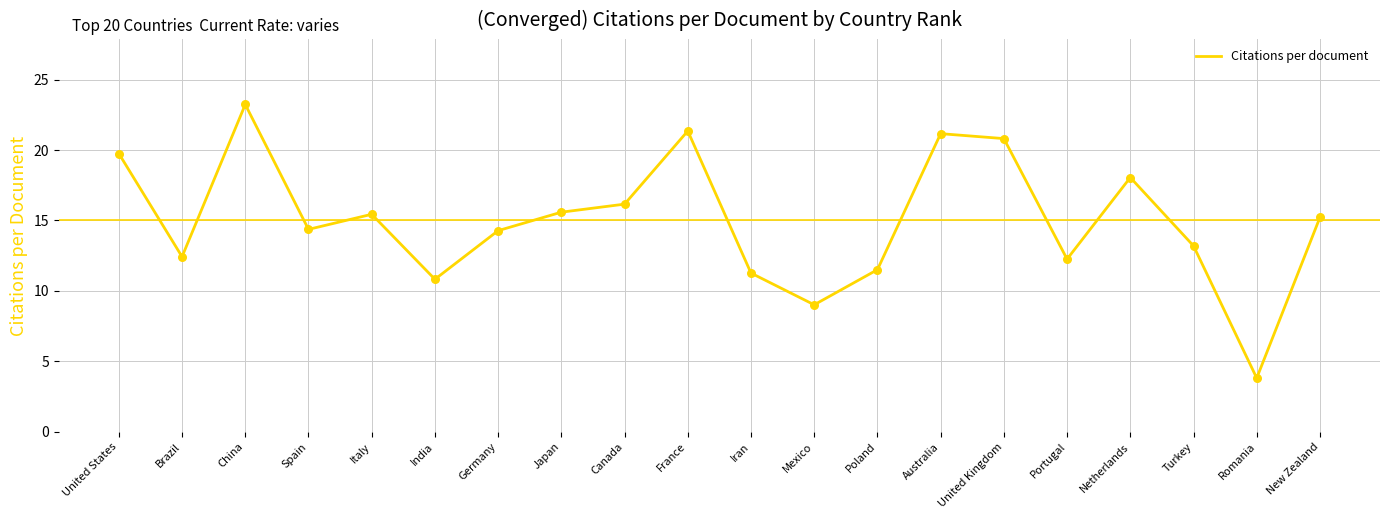

Which has a higher value, India or United Kingdom?

United Kingdom